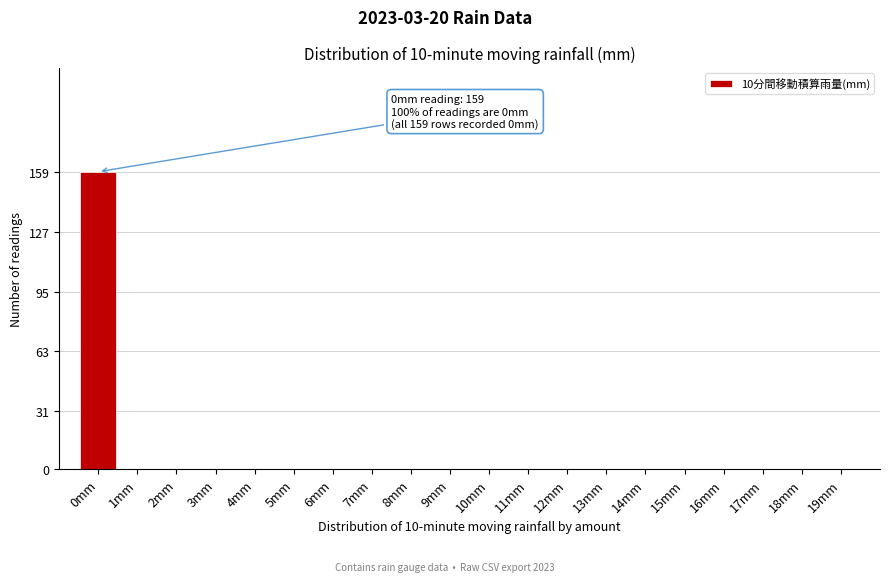

True or false: the data shows 0 at 8mm.

True